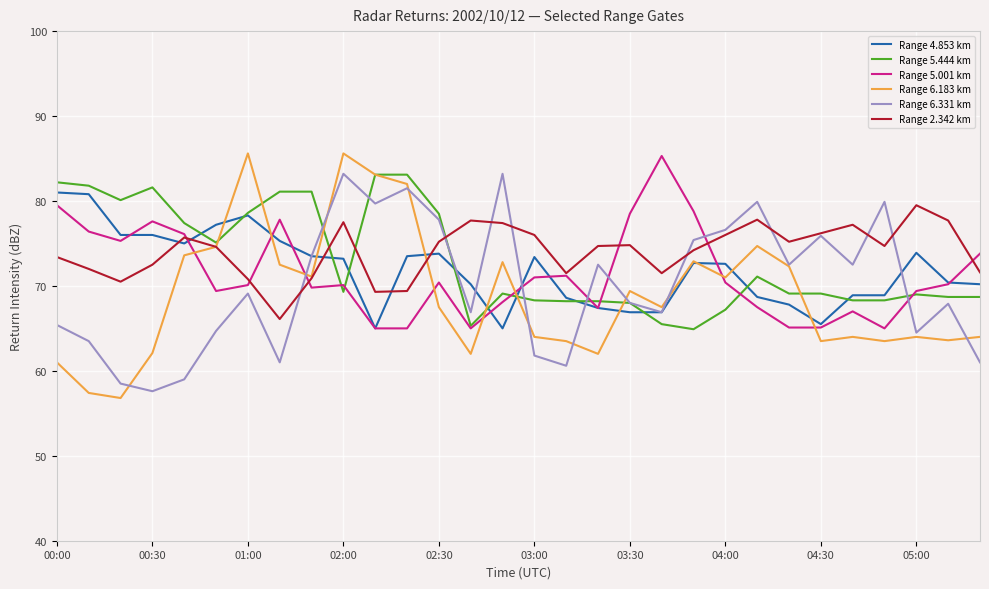

True or false: Range 5.444 km has more than 2 interior local peaks.

True